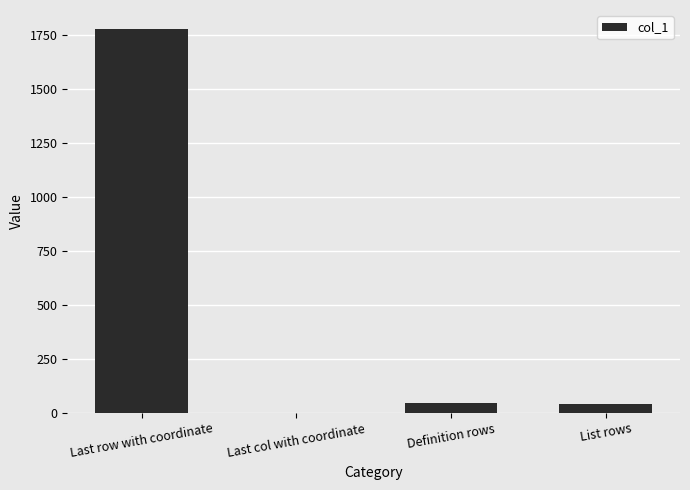

What is the sum of the values at Definition rows and Last row with coordinate?

1821